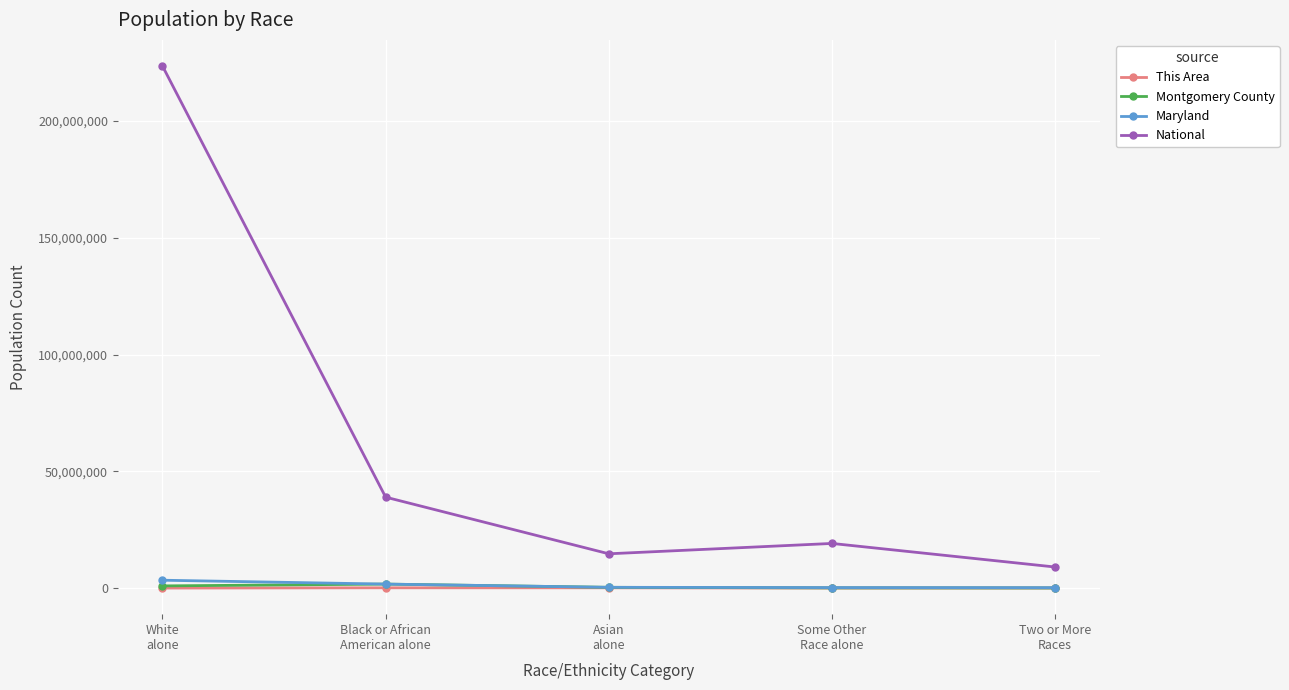

What is the difference between the second highest and minimum values in the Maryland series?

1535590